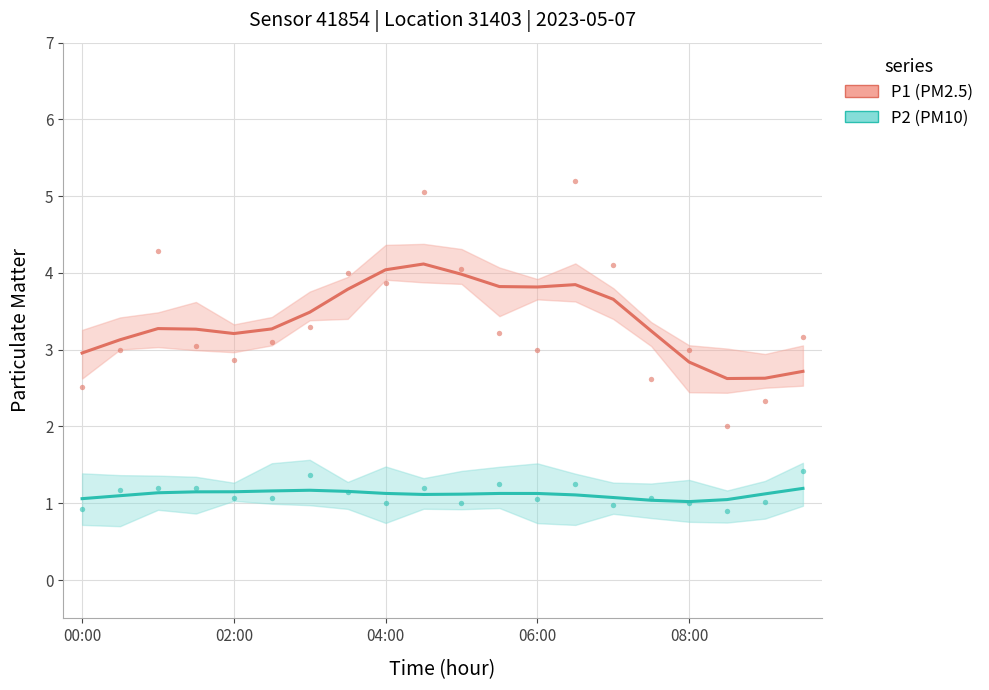

Which series contains the lowest Y value?

P2